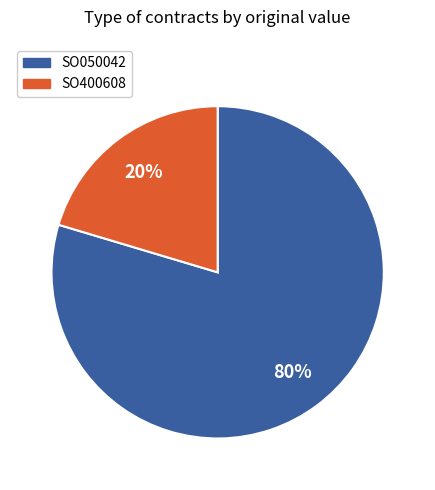

Which has a higher value, SO400608 or SO050042?

SO050042